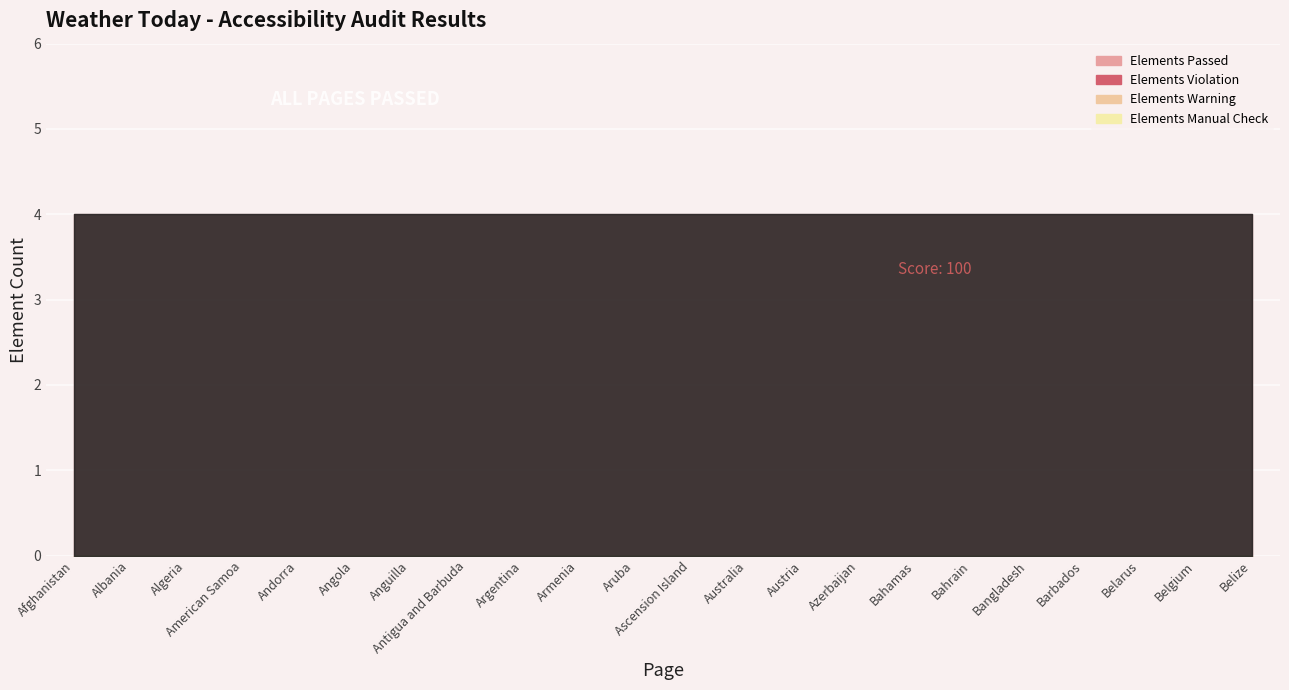

Reading left to right, list all the values displayed in this chart.

Elements Passed: 1=4	2=4	3=4	4=4	5=4	6=4	7=4	8=4	9=4	10=4	11=4	12=4	13=4	14=4	15=4	16=4	17=4	18=4	19=4	20=4	21=4	22=4
Elements Violation: 1=0	2=0	3=0	4=0	5=0	6=0	7=0	8=0	9=0	10=0	11=0	12=0	13=0	14=0	15=0	16=0	17=0	18=0	19=0	20=0	21=0	22=0
Elements Warning: 1=0	2=0	3=0	4=0	5=0	6=0	7=0	8=0	9=0	10=0	11=0	12=0	13=0	14=0	15=0	16=0	17=0	18=0	19=0	20=0	21=0	22=0
Elements Manual Check: 1=0	2=0	3=0	4=0	5=0	6=0	7=0	8=0	9=0	10=0	11=0	12=0	13=0	14=0	15=0	16=0	17=0	18=0	19=0	20=0	21=0	22=0